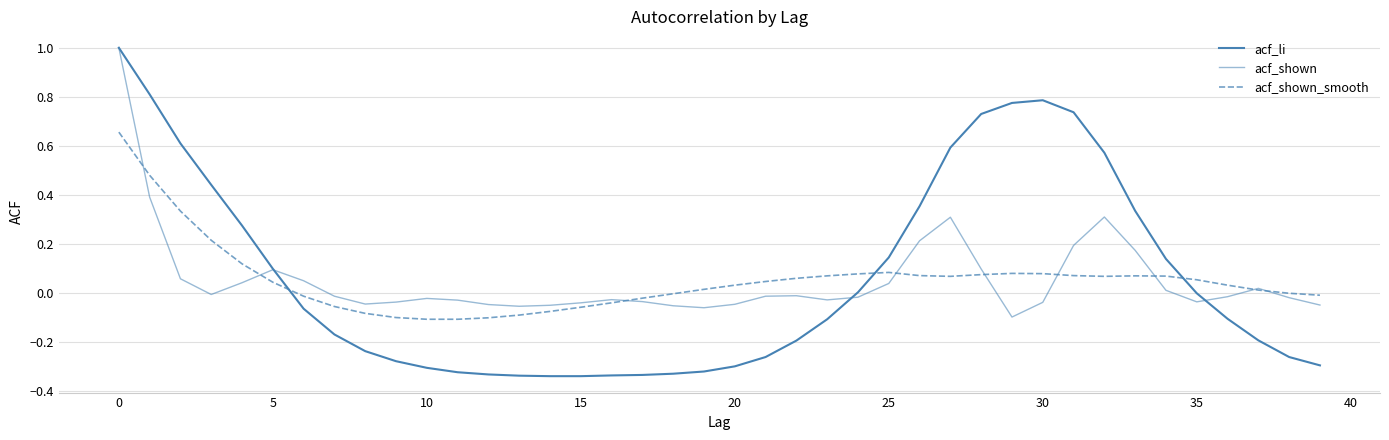

Count the number of categories in the chart.

40